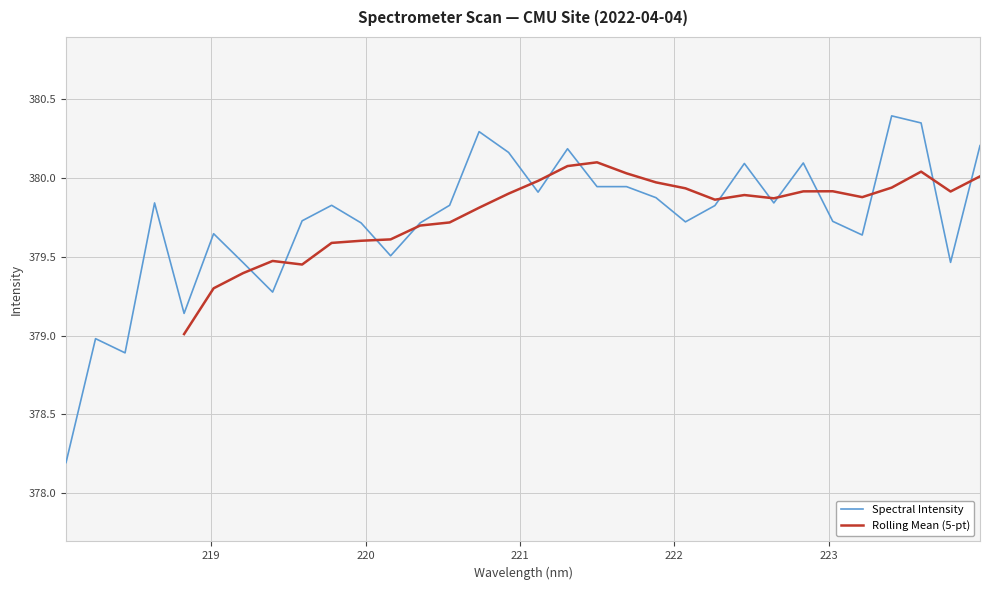

Is it true that the value at 219.7801 is 178.2?

False